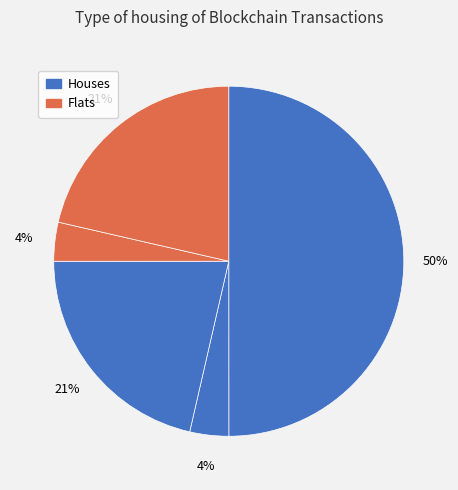

Count the number of slices in the pie.

5